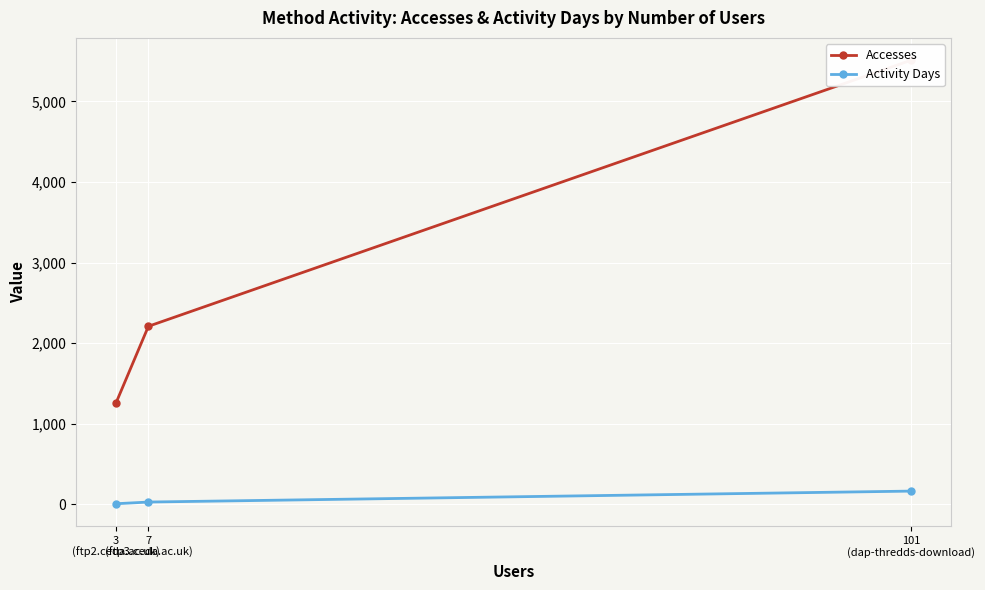

Is it true that Accesses equals 2209 at 7
(ftp3.ceda.ac.uk)?

True